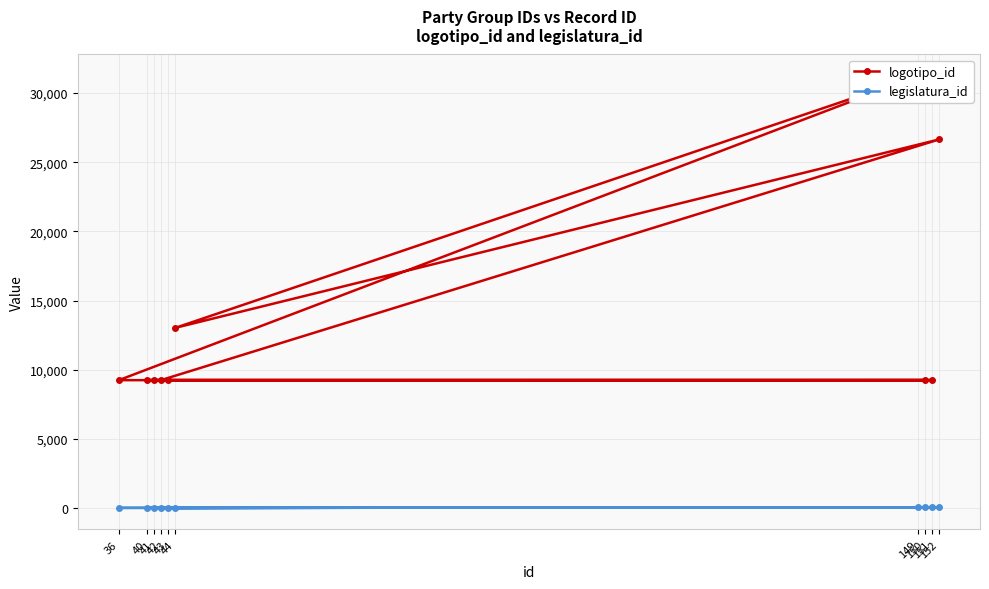

What is the total value across all series at 43?

9266